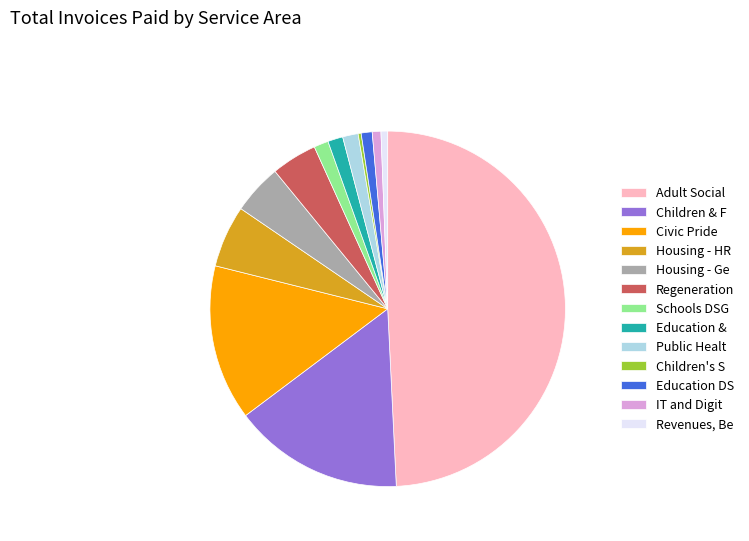

Between Public Healt and Children & F, which is larger?

Children & F